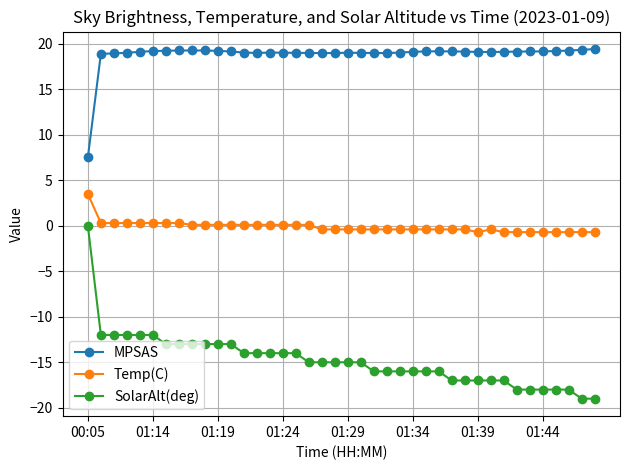

What is the value of the SolarAlt(deg) point at the 26th from the left?

-16.0